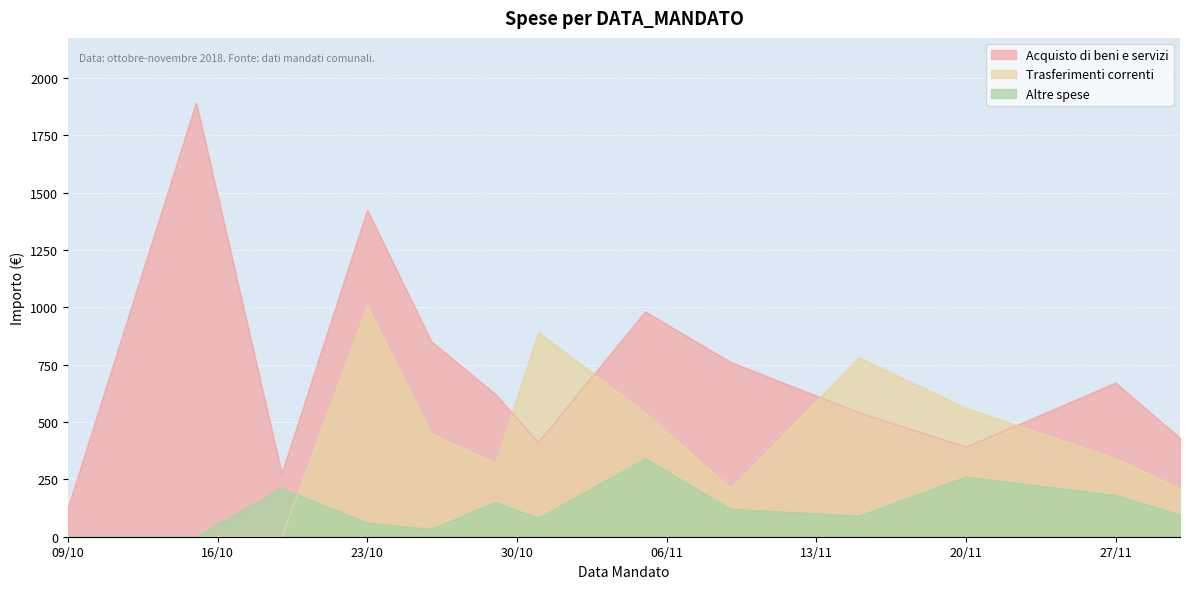

Which series has the largest total across all categories?

Acquisto di beni e servizi